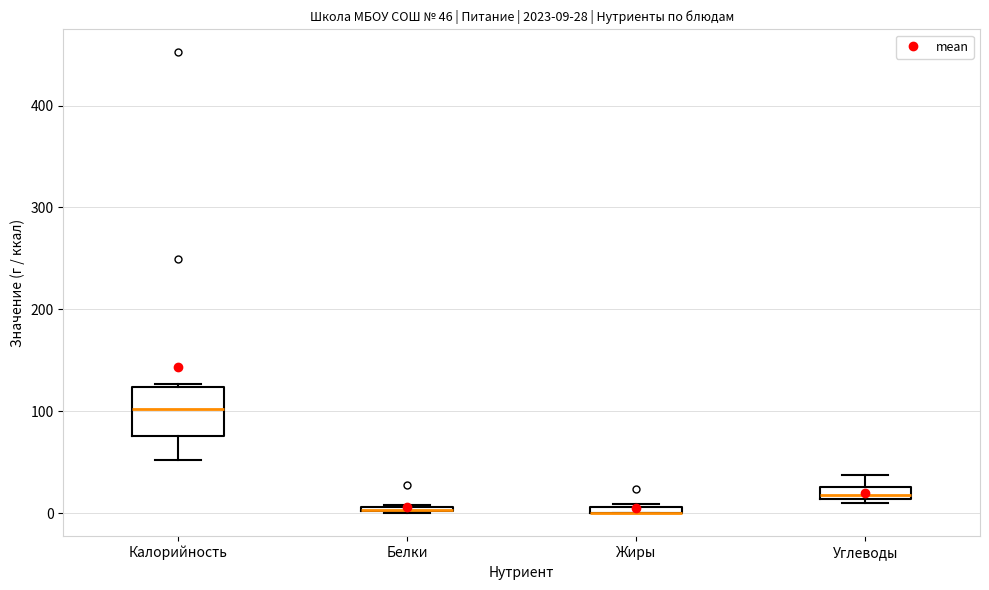

Which box is the tallest, from its lower edge to its upper edge?

Калорийность